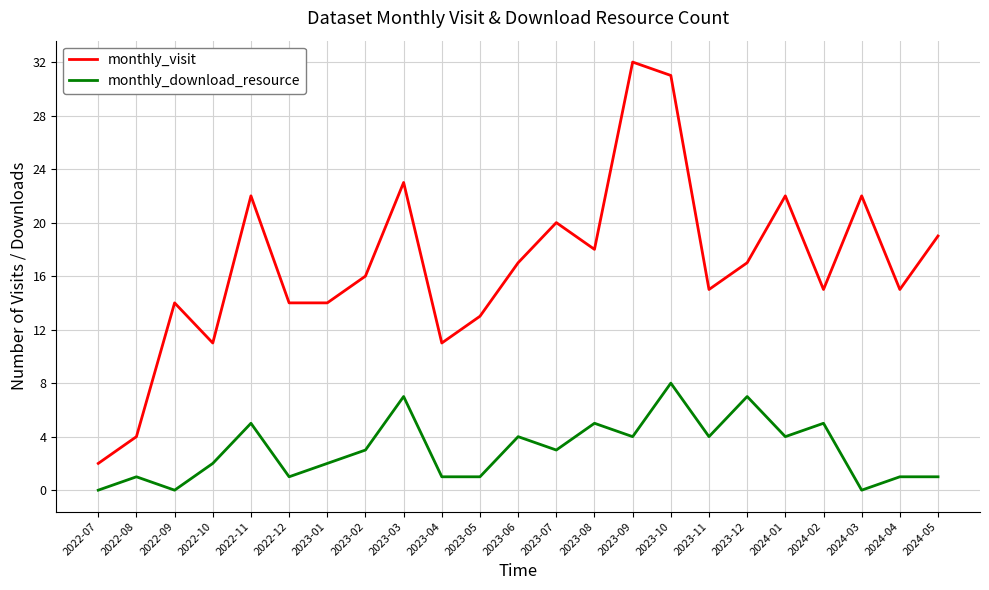

What is the sum of the monthly_download_resource values at 2023-07 and 2022-12?

4